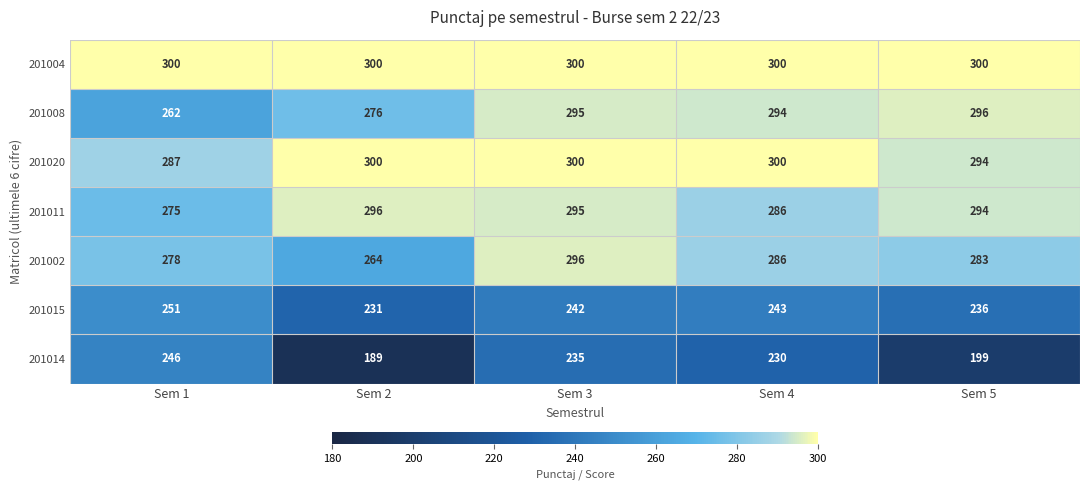

Which series has the largest range (max minus min)?

201014